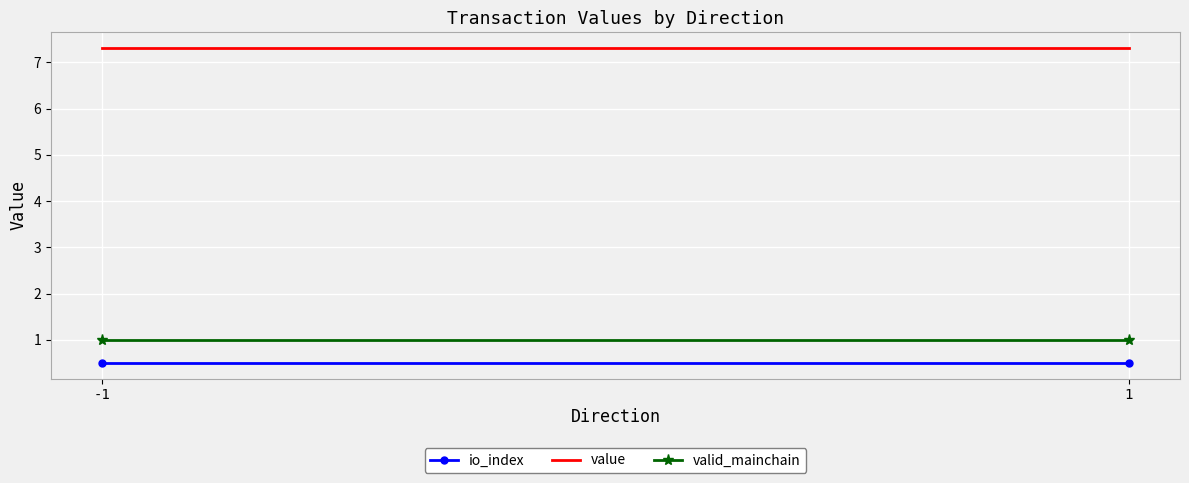

Reading left to right, list all the values displayed in this chart.

io_index: -1=0.5	1=0.5
value: -1=7.3	1=7.3
valid_mainchain: -1=1.0	1=1.0